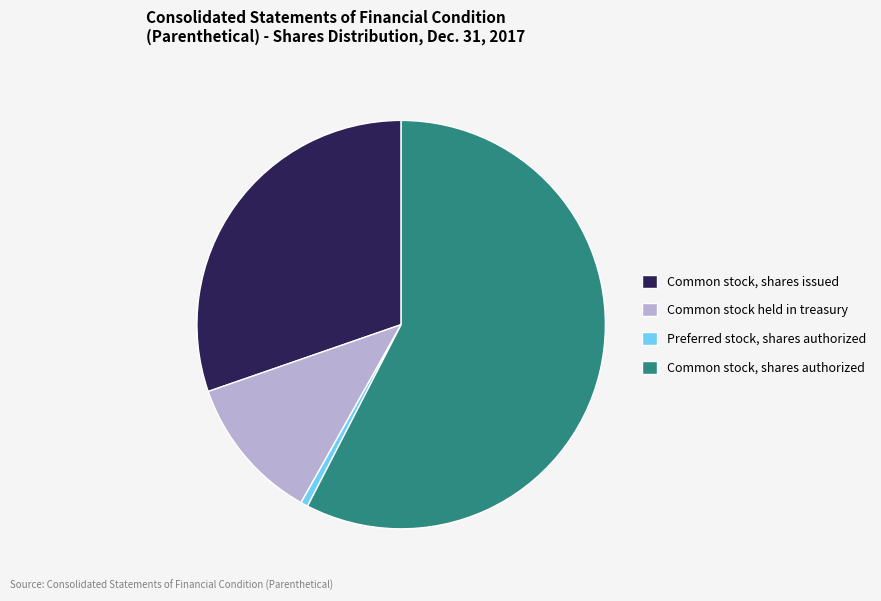

Between Common stock, shares issued and Common stock, shares authorized, which is larger?

Common stock, shares authorized